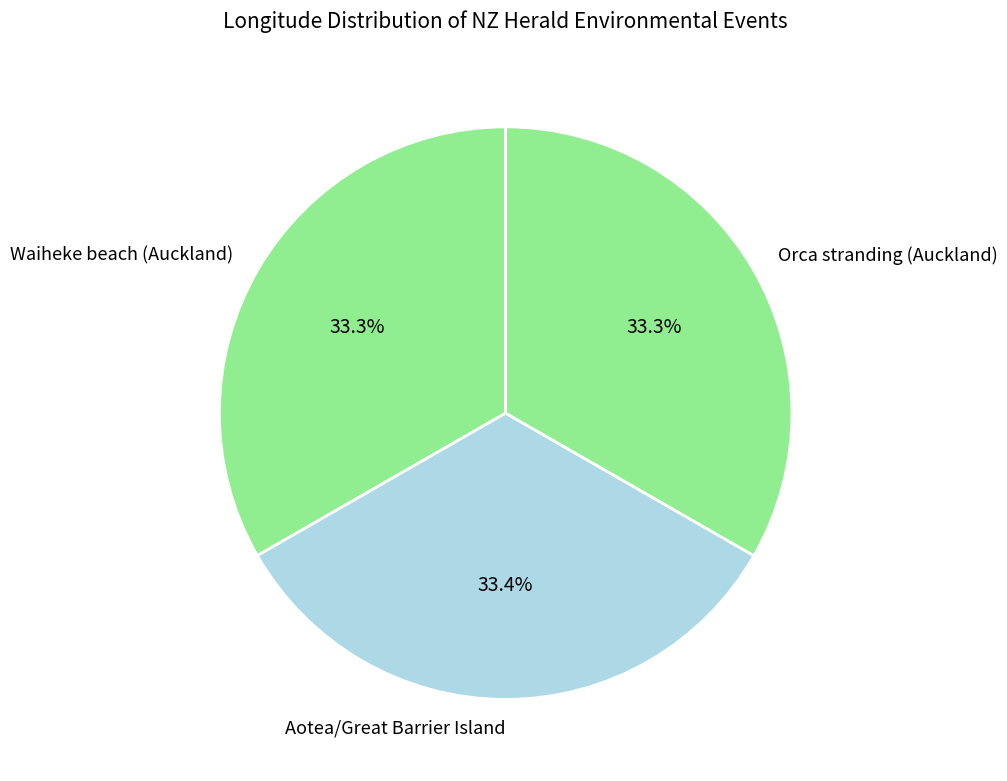

Combined, what portion of the pie is Orca stranding (Auckland) and Aotea/Great Barrier Island?

66.7%